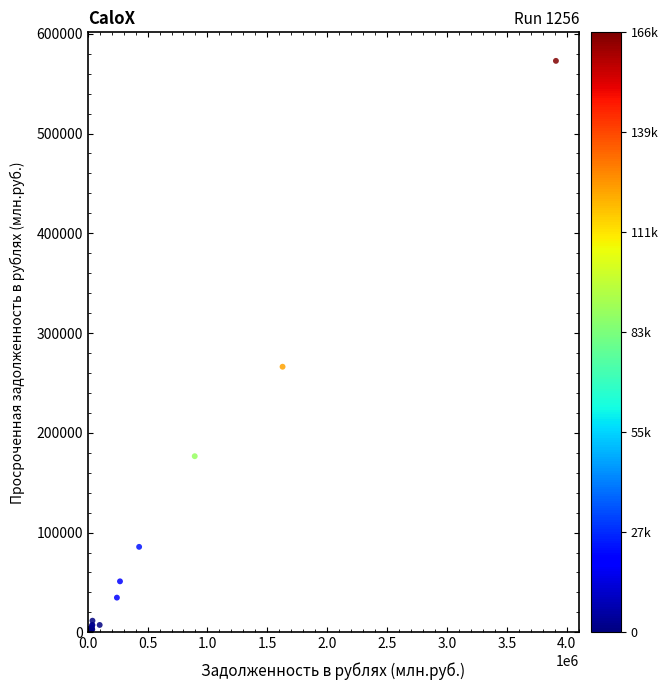

What Y value in the scatter plot is closest to 286840?

266226